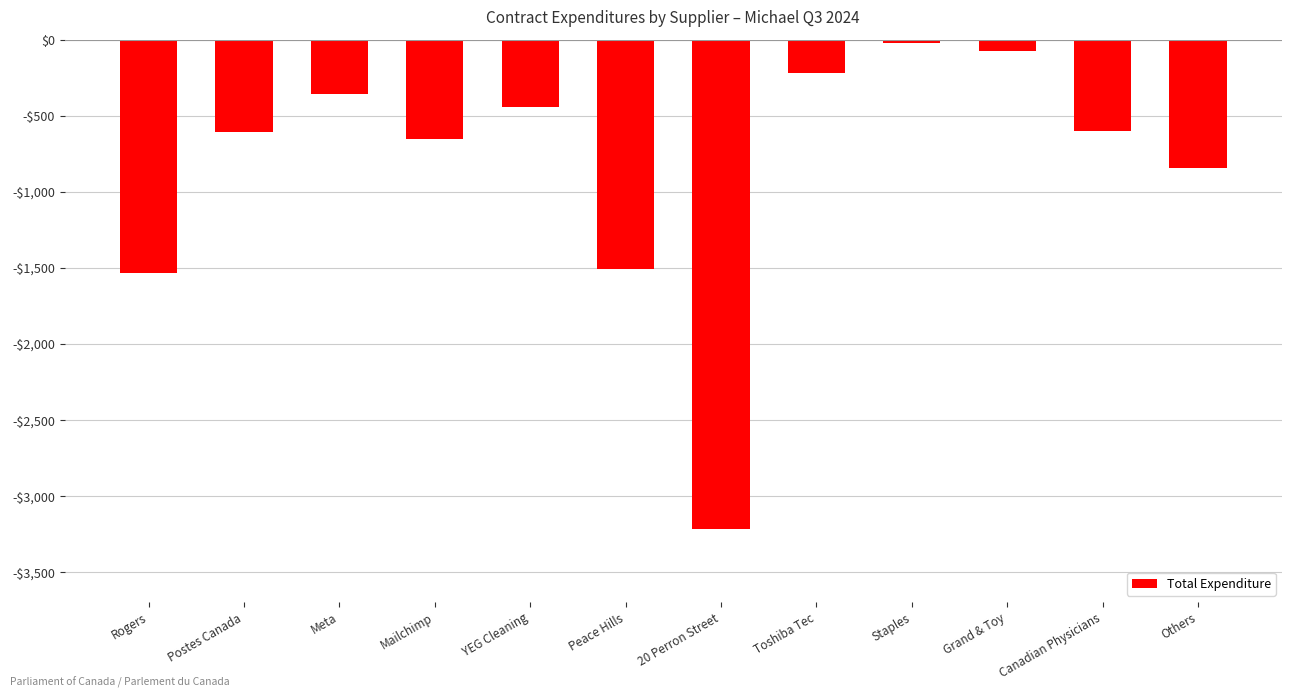

The value at 20 Perron Street is -1364.7. True or false?

False